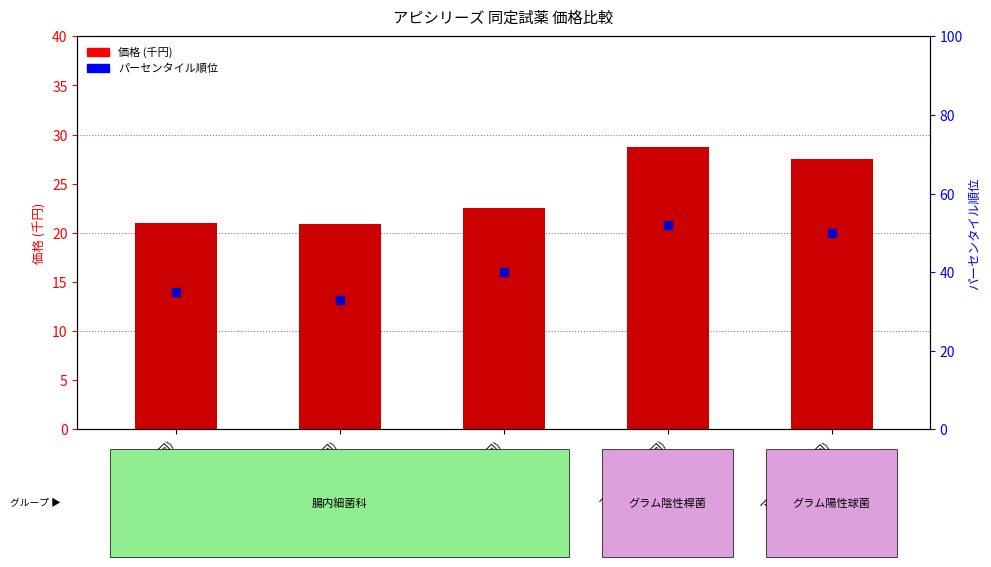

At how many categories does at least one series exceed 30?

5